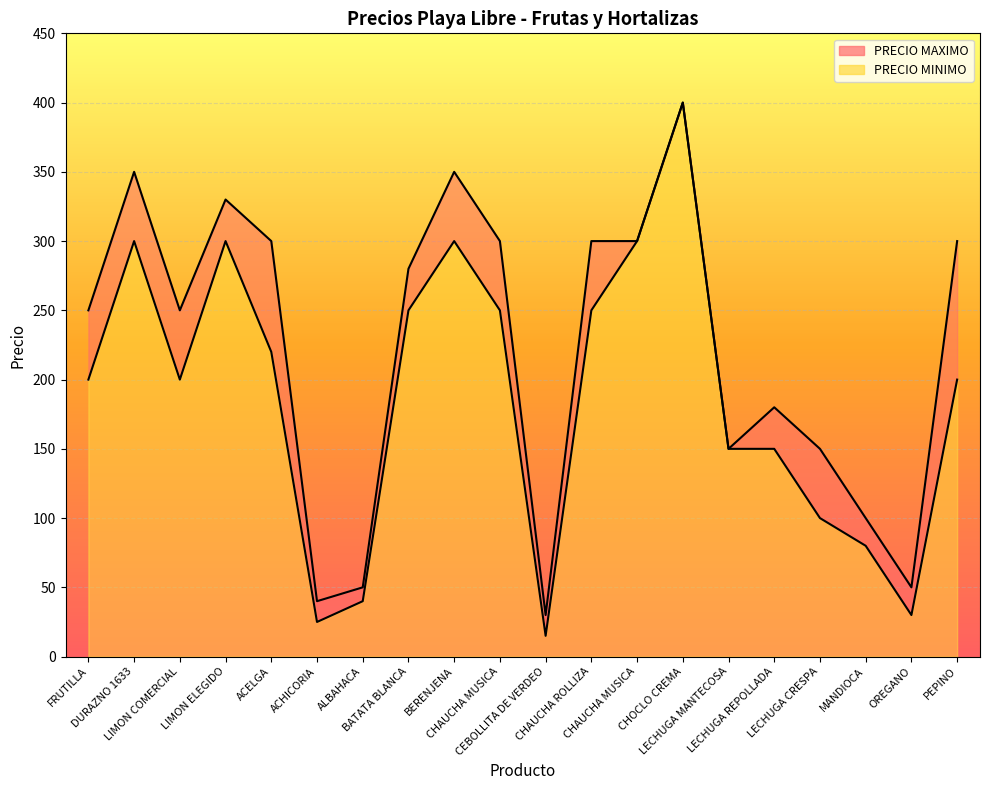

What is the difference between the second highest and second lowest values in the PRECIO MINIMO series?

275